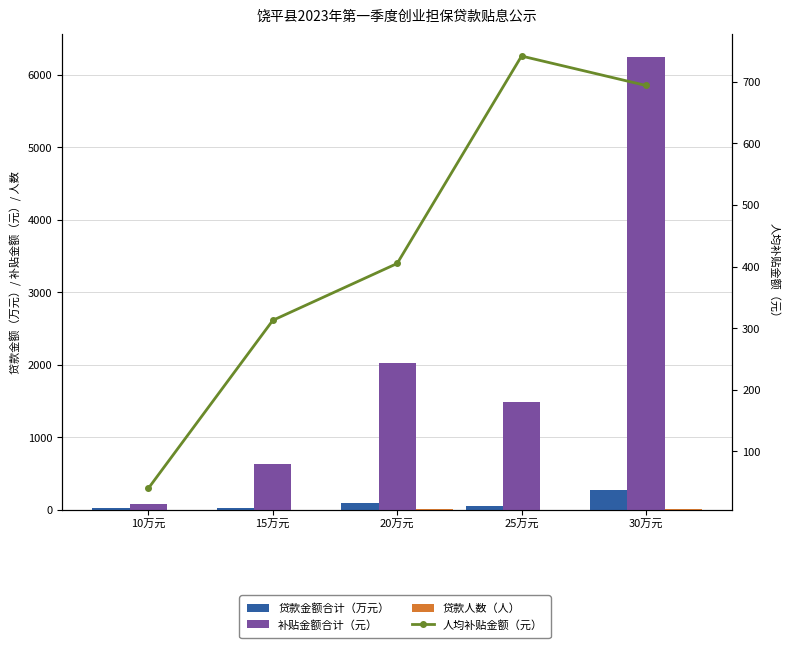

Which label corresponds to the smallest value in the chart?

10万元